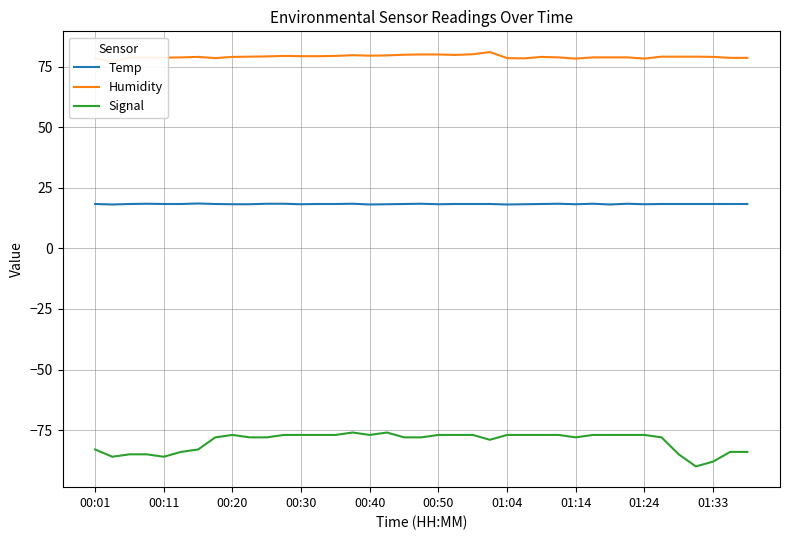

True or false: Signal and Temp cross at least once.

False